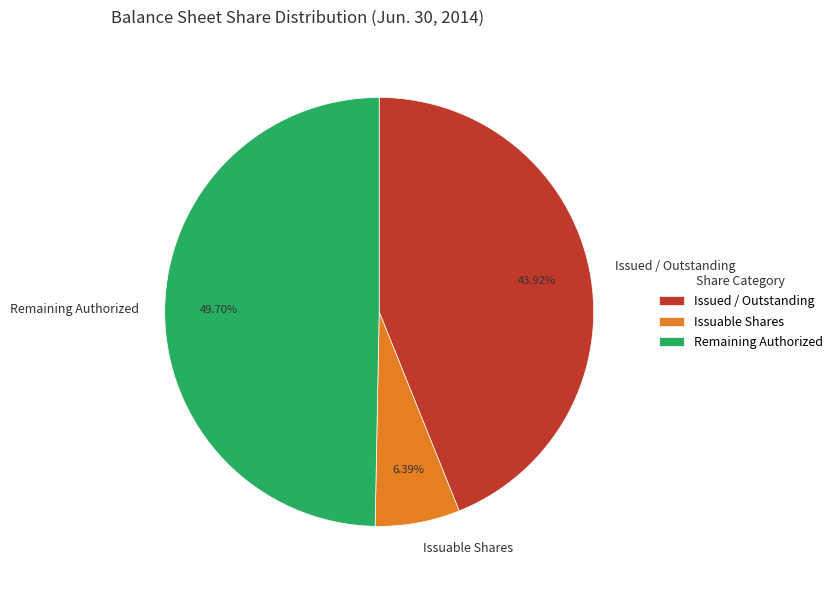

Rank the categories by value from highest to lowest.

Remaining Authorized, Issued / Outstanding, Issuable Shares